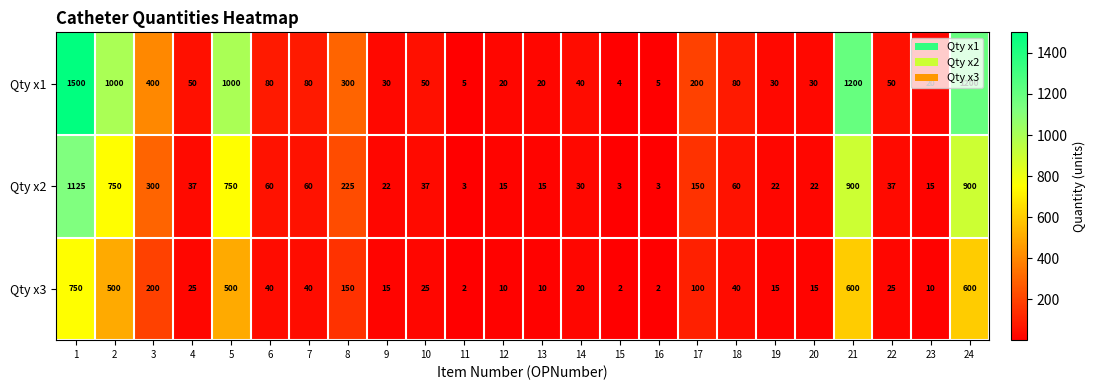

Between 4 and 14, which series saw the biggest shift?

Qty x1